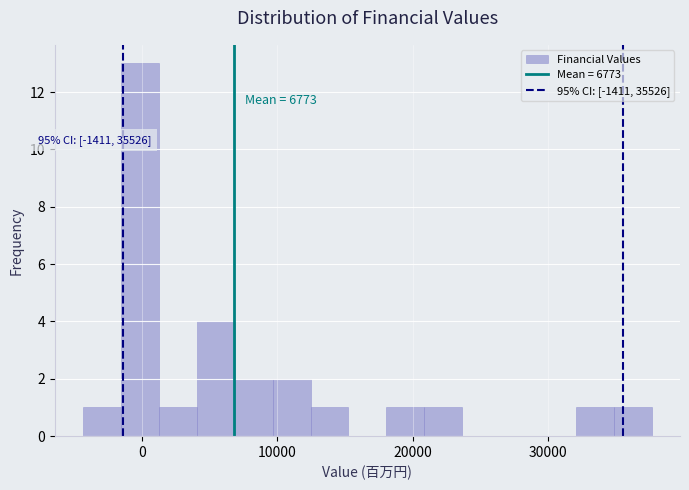

Around what value on the x-axis is the tallest bar? Give the approximate position of its centre, as read against the axis.

0